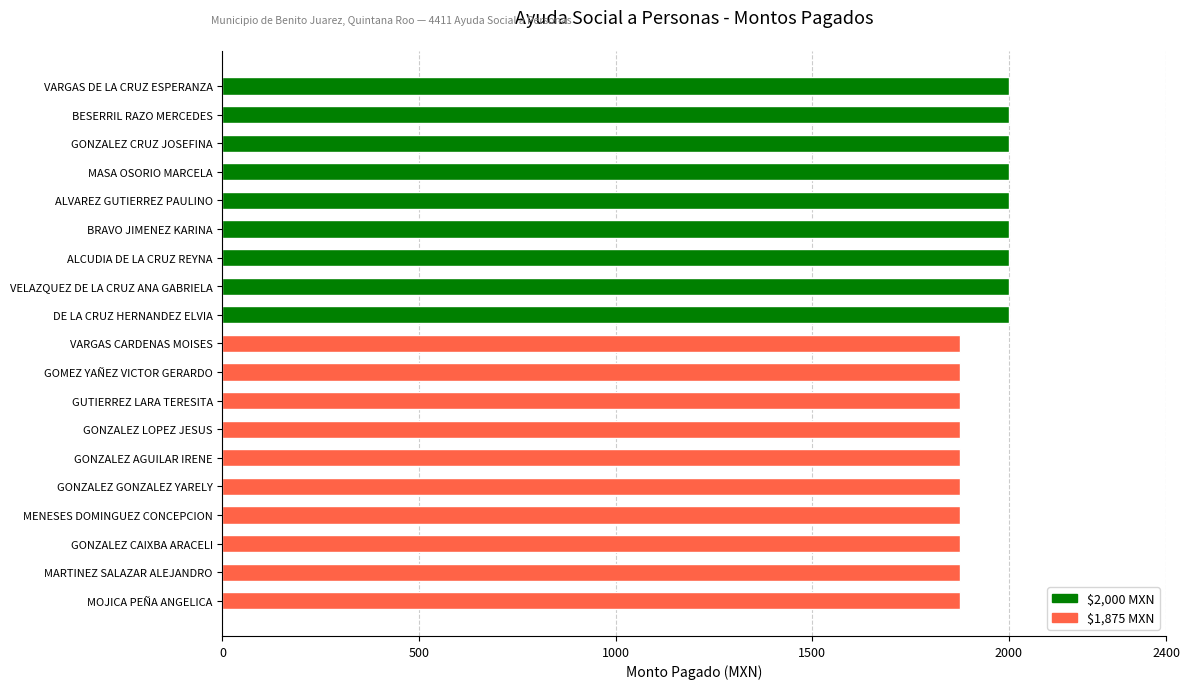

Between GONZALEZ CAIXBA ARACELI and GONZALEZ CRUZ JOSEFINA, which is larger?

GONZALEZ CRUZ JOSEFINA